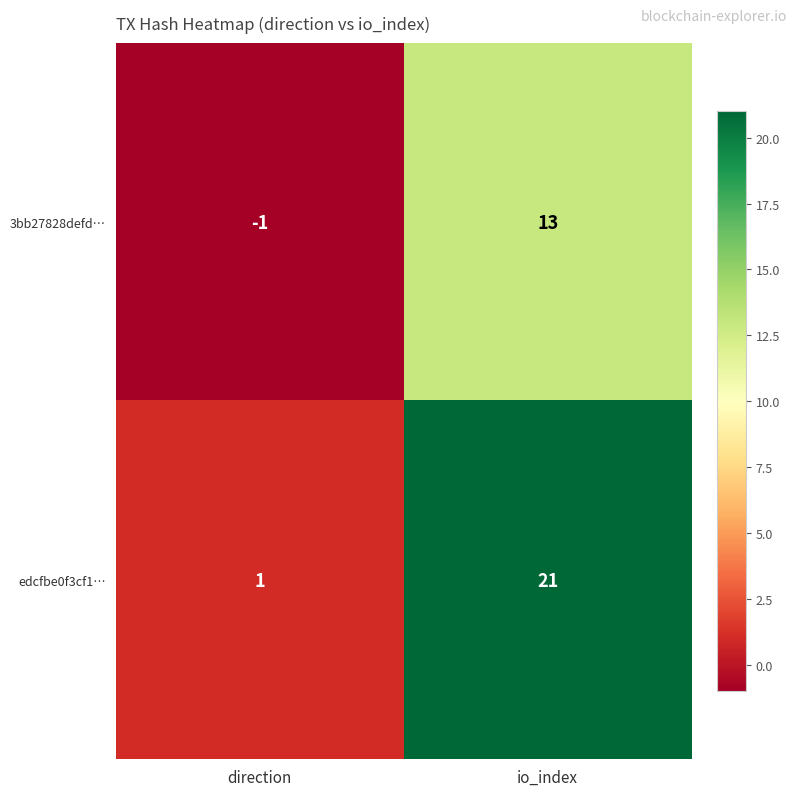

What is the sum of the 3bb27828defd… values at io_index and direction?

12